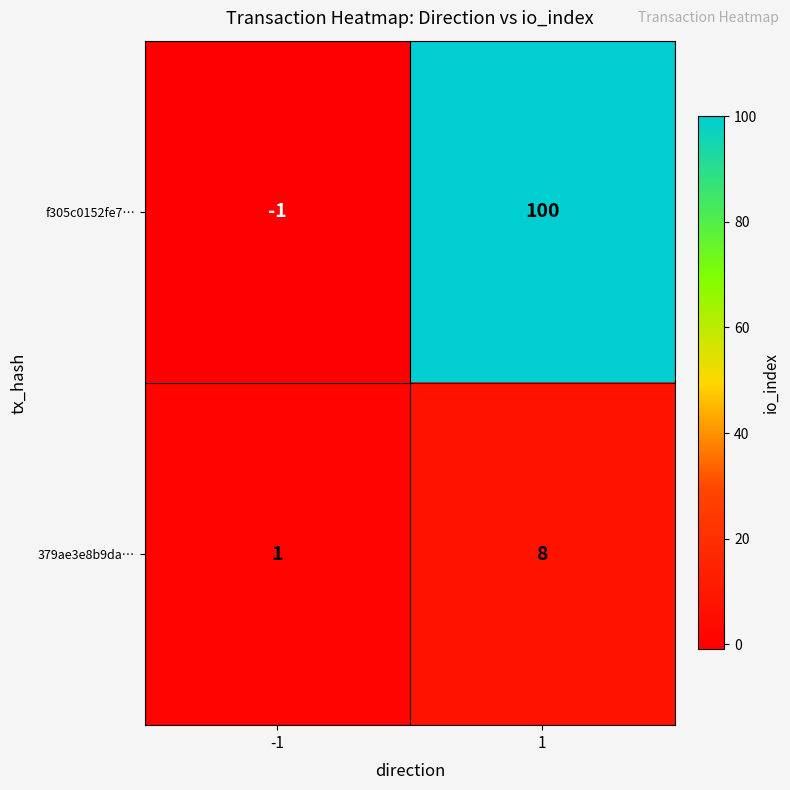

Reading right to left, transcribe all the data shown in this chart.

f305c0152fe7…: 100	-1
379ae3e8b9da…: 8	1